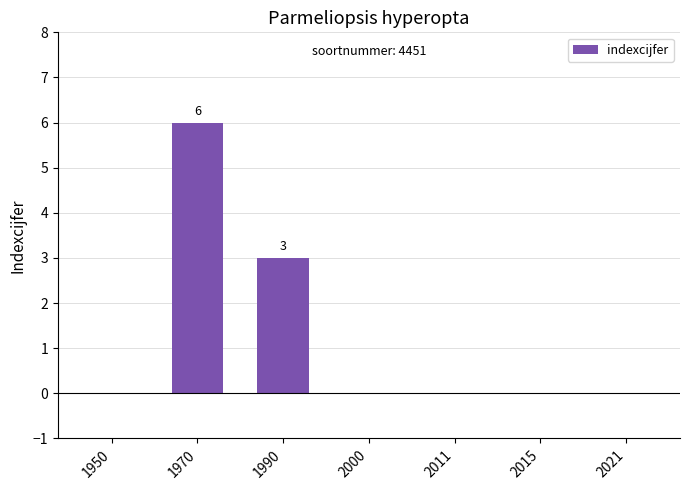

Which has a higher value, 1970 or 1990?

1970